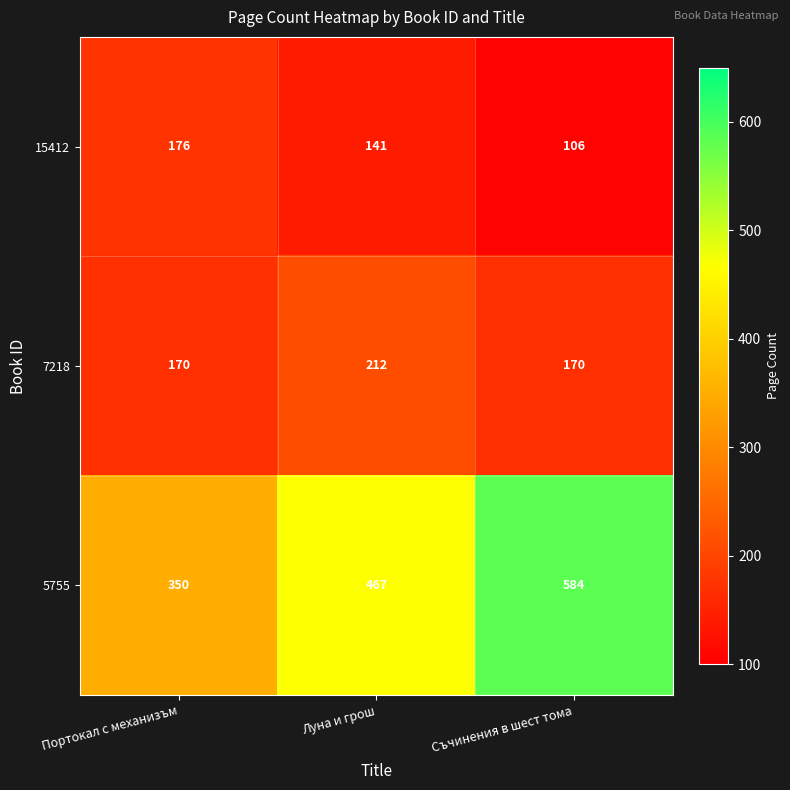

Reading left to right, list all the values displayed in this chart.

15412: Портокал с механизъм=176	Луна и грош=141	Съчинения в шест тома=106
7218: Портокал с механизъм=170	Луна и грош=212	Съчинения в шест тома=170
5755: Портокал с механизъм=350	Луна и грош=467	Съчинения в шест тома=584